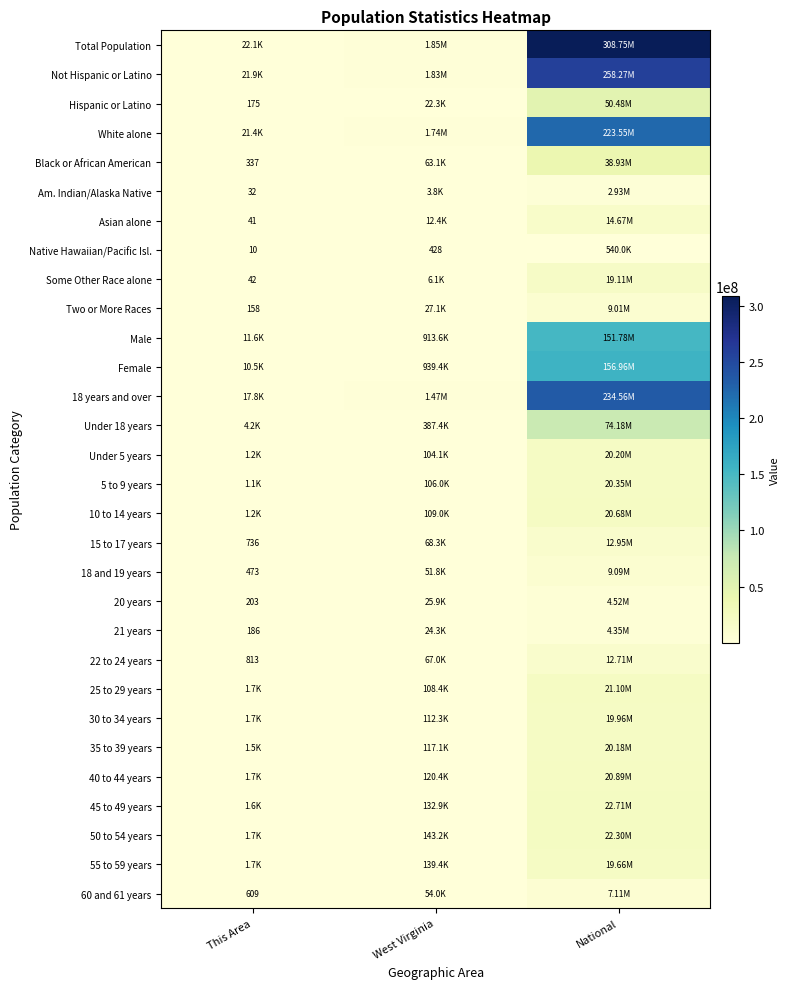

Which label corresponds to the smallest value in the chart?

This Area